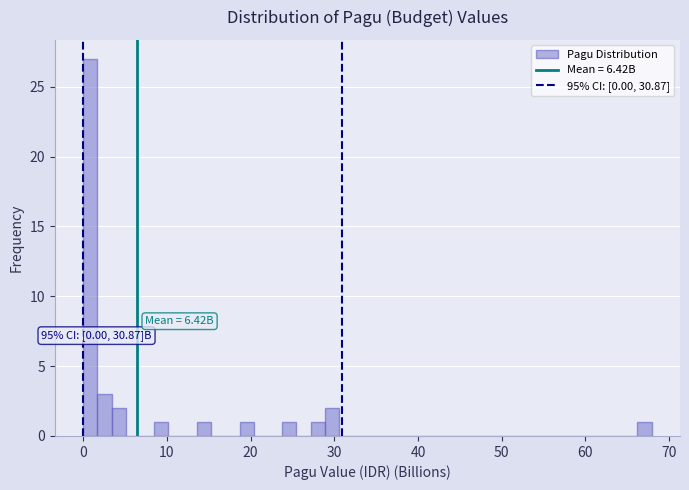

Around what value on the x-axis is the tallest bar? Give the approximate position of its centre, as read against the axis.

1